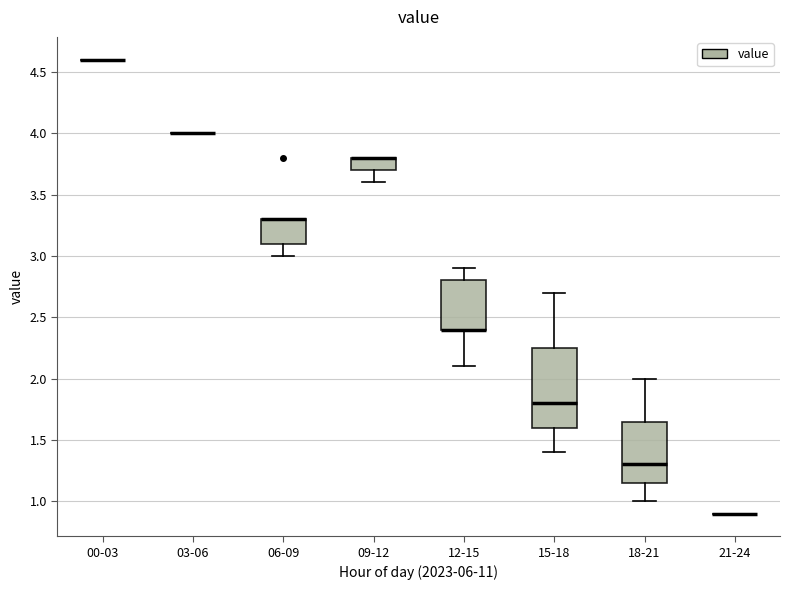

Where is the lower edge of the box for 09-12 on the y-axis? The values are not printed on the chart, so give them approximately, as read against the axis.

3.70